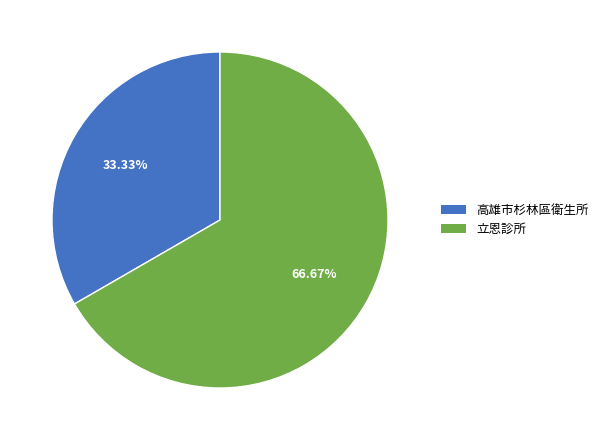

True or false: 高雄市杉林區衛生所 accounts for 33% of the total.

True